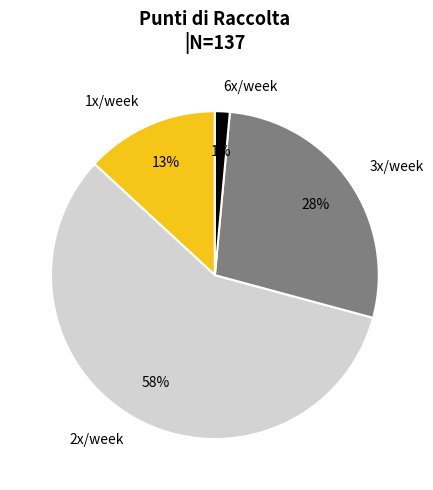

To the nearest percent, what portion does 2x/week represent?

58%